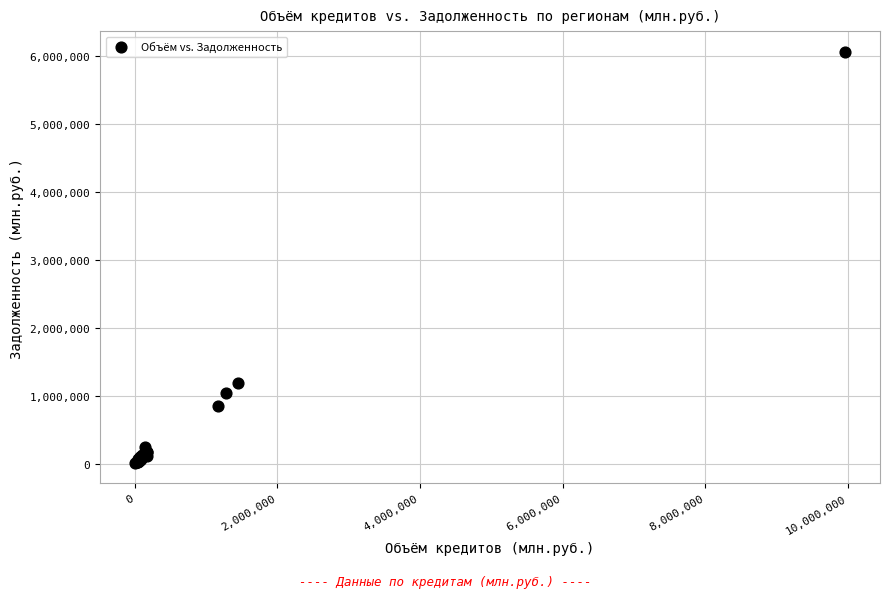

What Y value in the scatter plot is closest to 3036356?

1185184